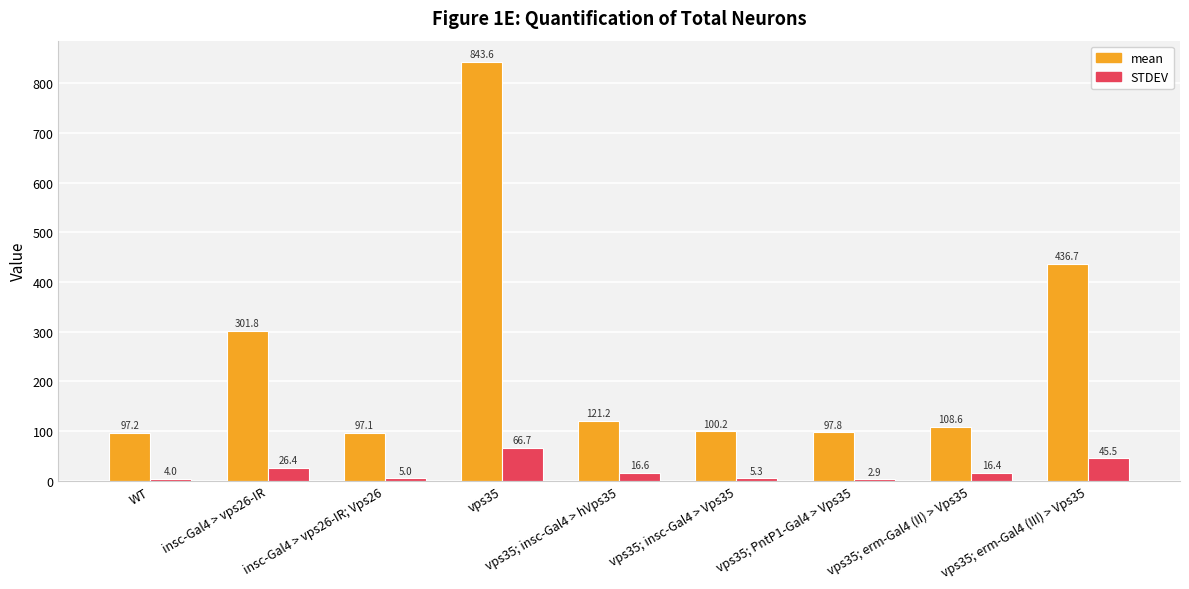

How many bars are there in total?

18